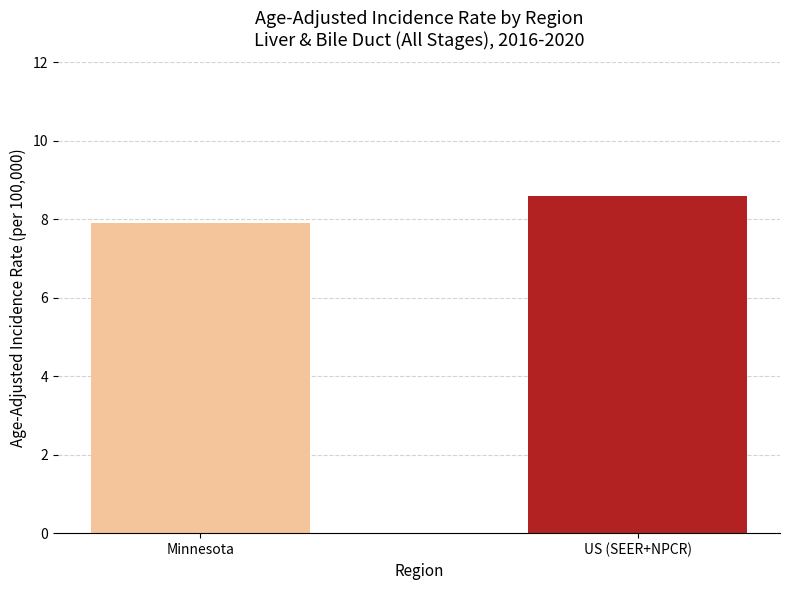

What is the change in value from Minnesota to US (SEER+NPCR)?

+0.7